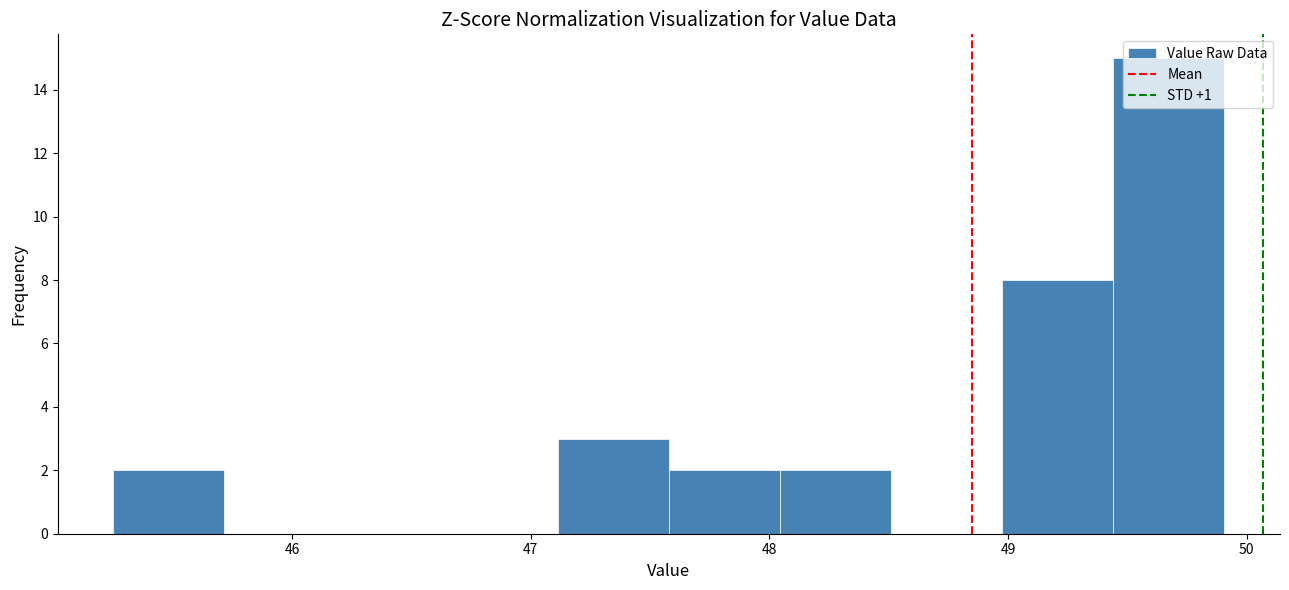

Reading left to right, list every bar in this chart as the range it spans on the x-axis followed by its height. Neither the bar edges nor the heights are printed on the chart, so give them approximately, as read against the axes.

45.3 to 45.7: 2
45.7 to 46.2: 0
46.2 to 46.6: 0
46.6 to 47.1: 0
47.1 to 47.6: 3
47.6 to 48.0: 2
48.0 to 48.5: 2
48.5 to 49.0: 0
49.0 to 49.4: 8
49.4 to 49.9: 15